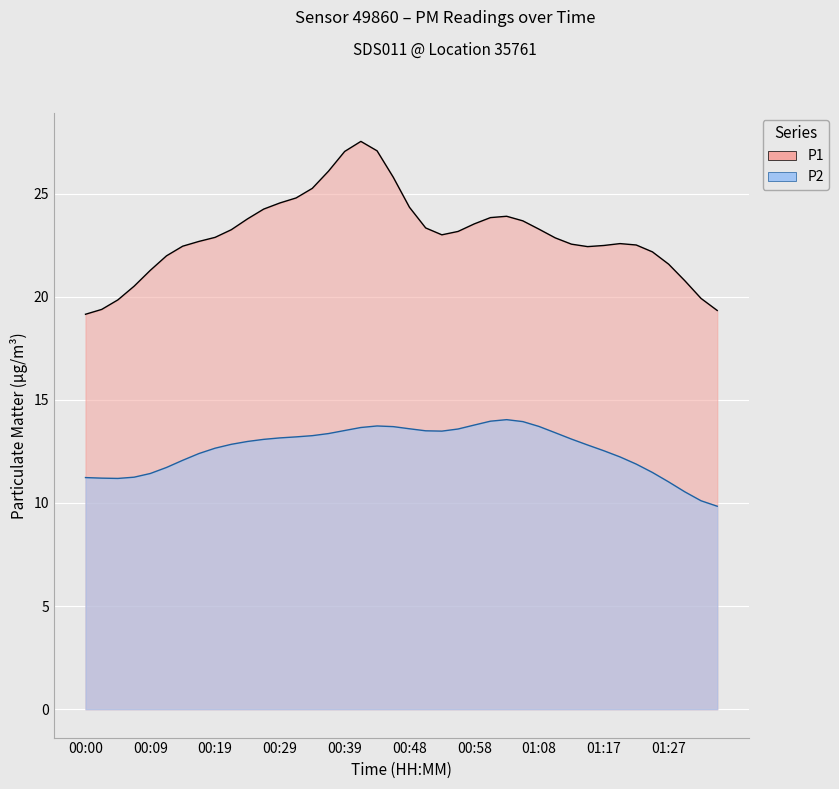

How many values in the P2 series are below 12?

12